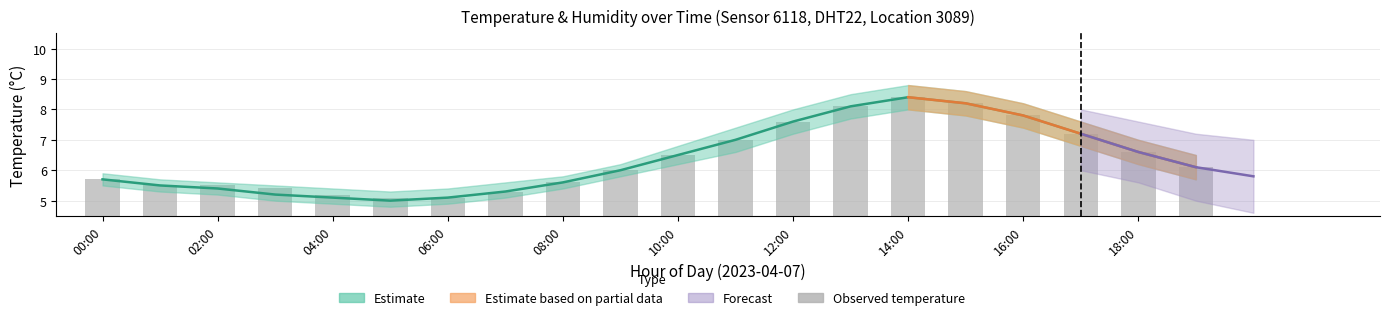

At which label does Estimate (mid) first exceed 6?

10:00